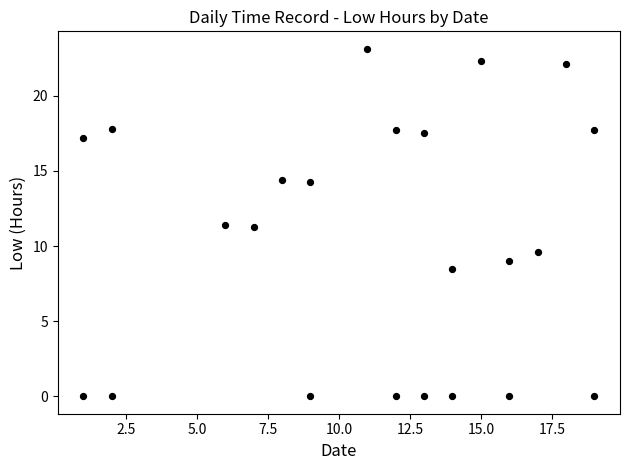

What is the range of X values (max minus min)?

18.0